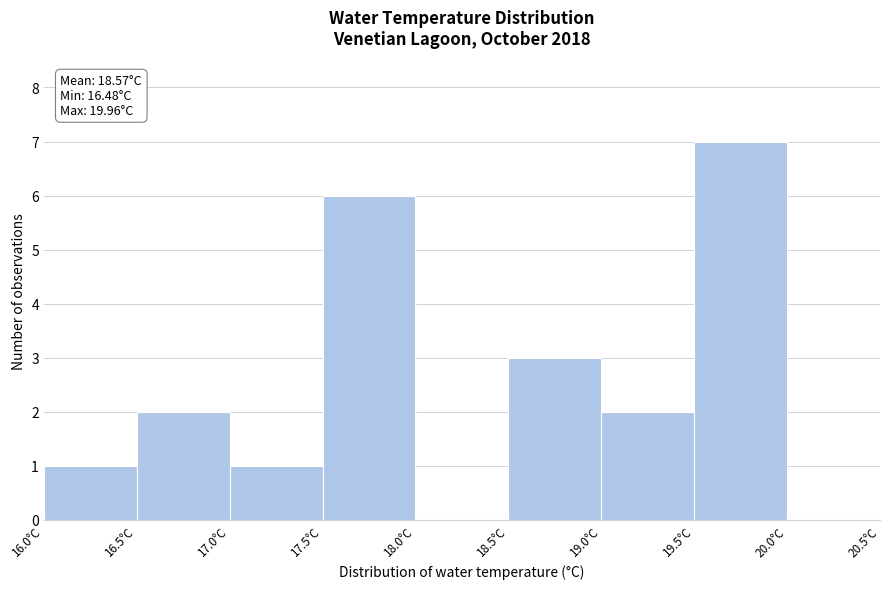

Over which range of the x-axis is the bar tallest?

19.5 to 20.0